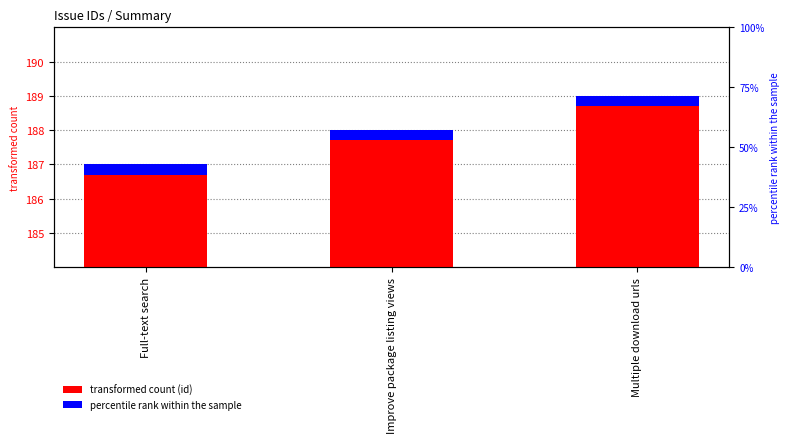

Which has a higher value, Improve package listing views or Multiple download urls?

Multiple download urls